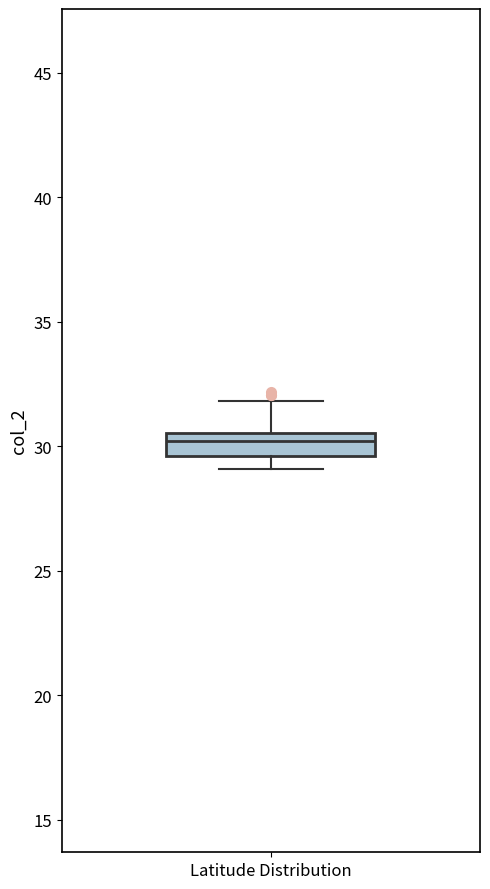

Transcribe this box plot: give where the median line is, the range the box spans, and where the two whiskers end, as read against the y-axis. The values are not printed on the chart, so give them approximately, as read against the axis.

median 30.0, box 29.5 to 30.5, whiskers 29.0 to 32.0